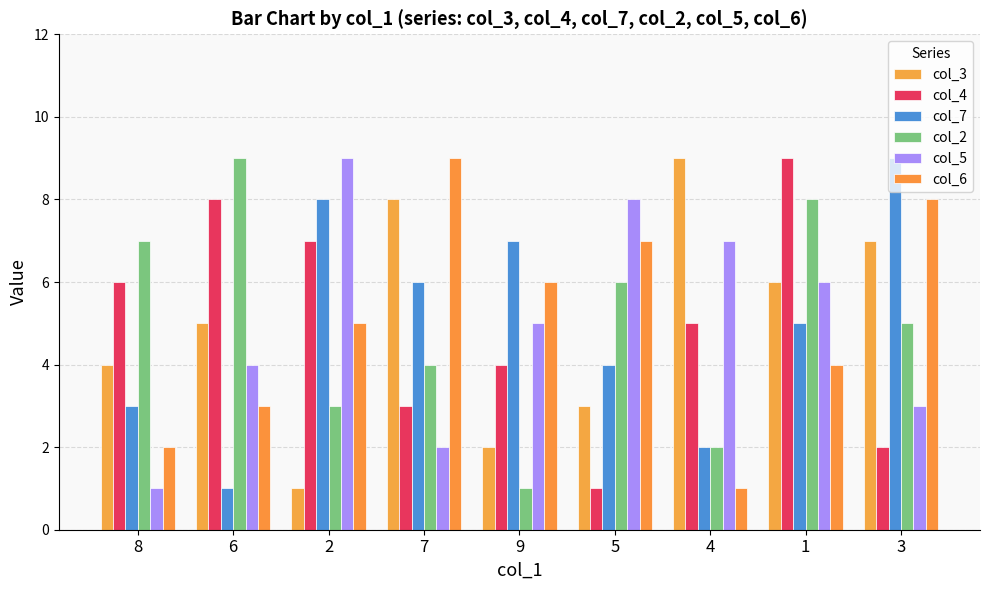

Reading left to right, transcribe all the data shown in this chart.

col_3: 4	5	1	8	2	3	9	6	7
col_4: 6	8	7	3	4	1	5	9	2
col_7: 3	1	8	6	7	4	2	5	9
col_2: 7	9	3	4	1	6	2	8	5
col_5: 1	4	9	2	5	8	7	6	3
col_6: 2	3	5	9	6	7	1	4	8